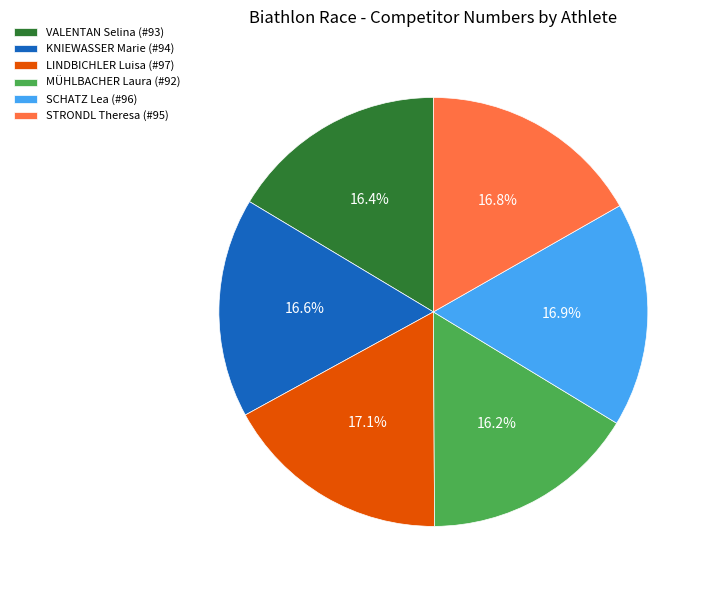

To the nearest percent, what percentage of the pie is VALENTAN Selina?

16%